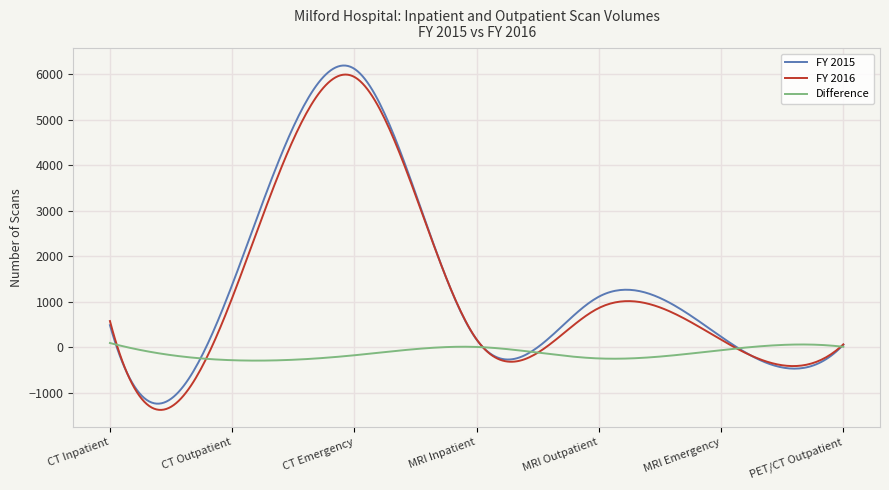

Which series has the widest spread of values?

FY 2015